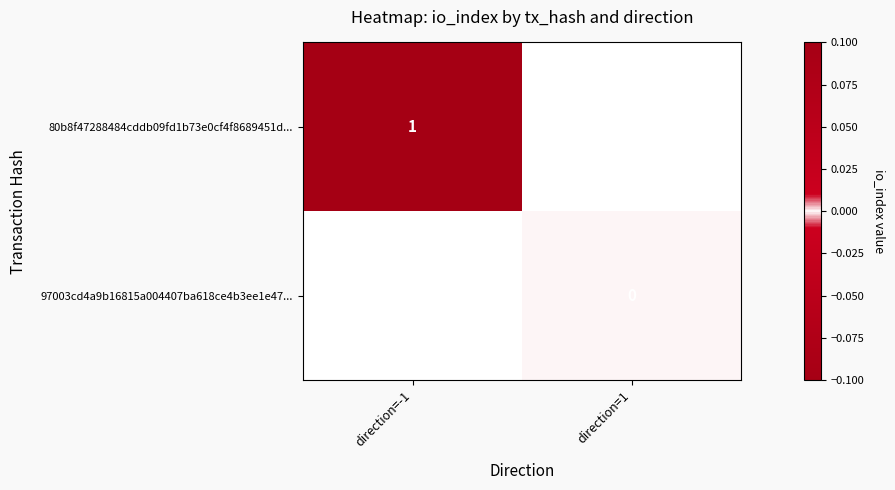

The value of 80b8f47288484cddb09fd1b73e0cf4f8689451d... at direction=-1 is 1. True or false?

True